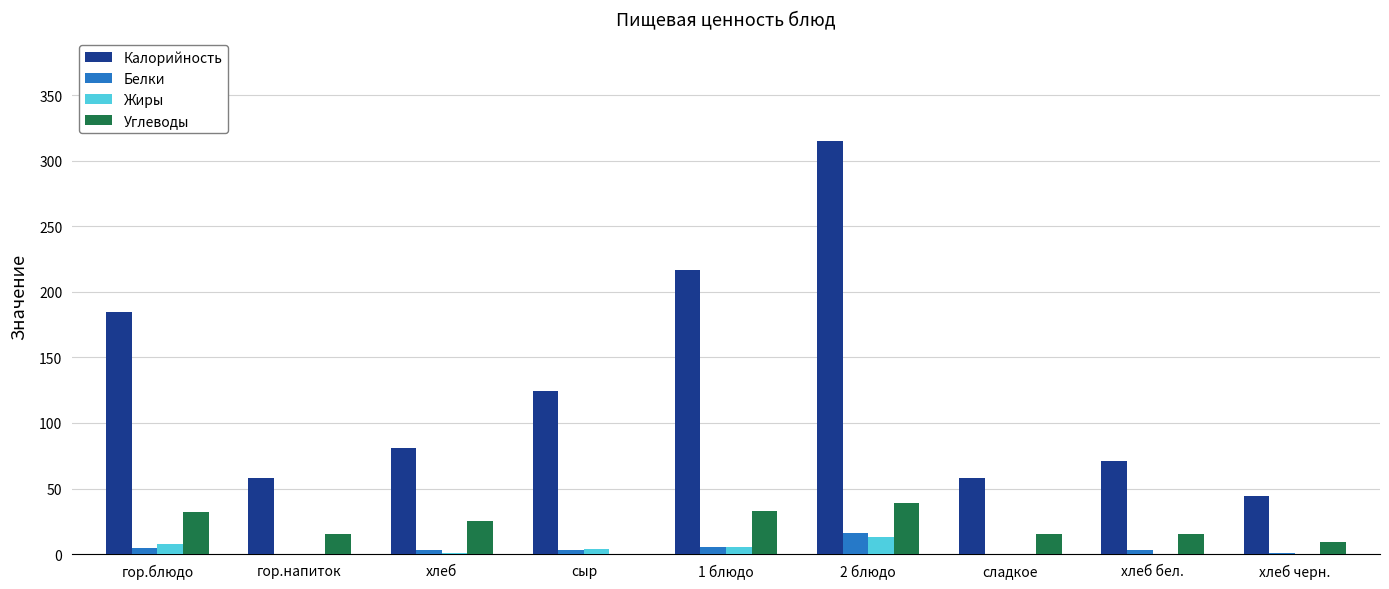

Which series has the largest total across all categories?

Калорийность